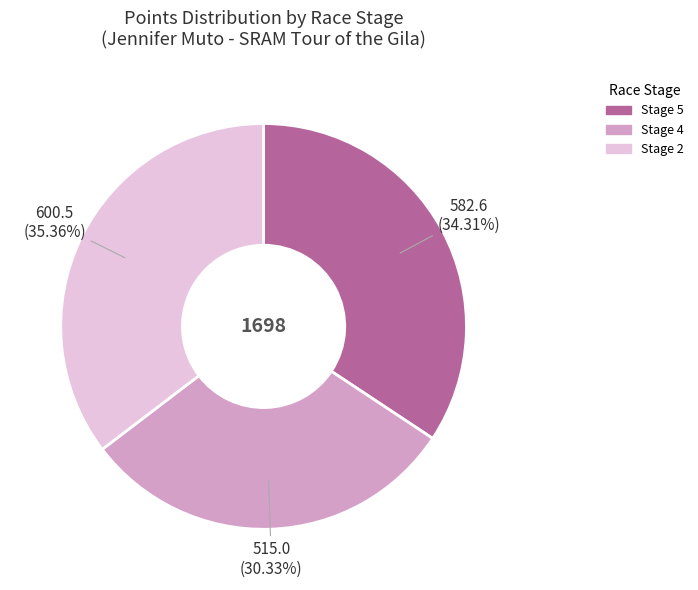

Is there any slice that represents more than half of the pie?

No